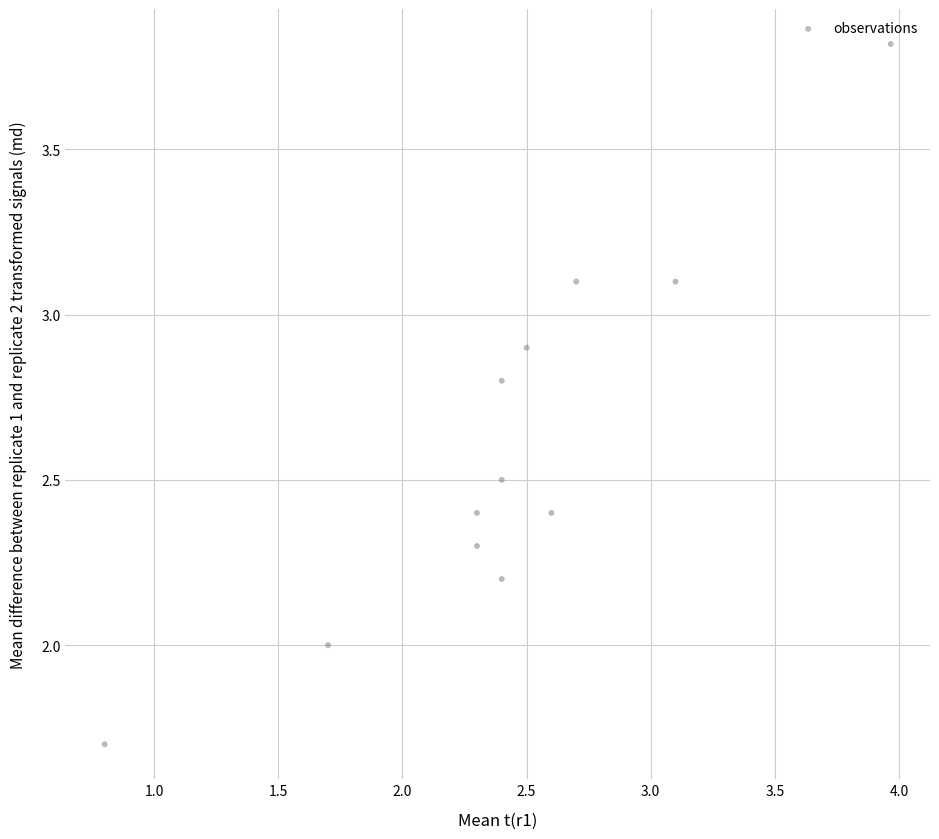

What is the average Y value?

2.6